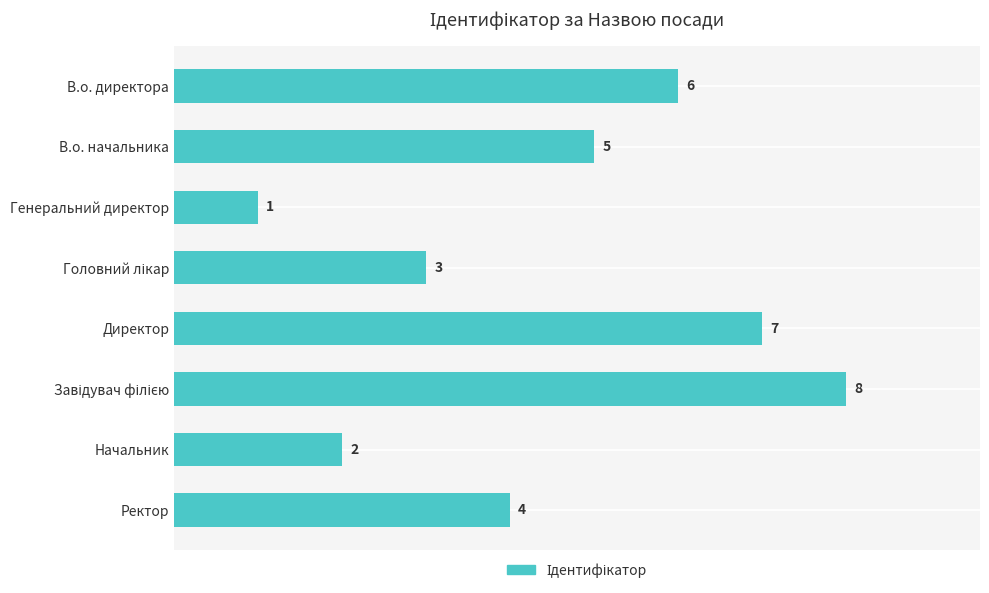

What is the difference between the second highest and minimum values?

6